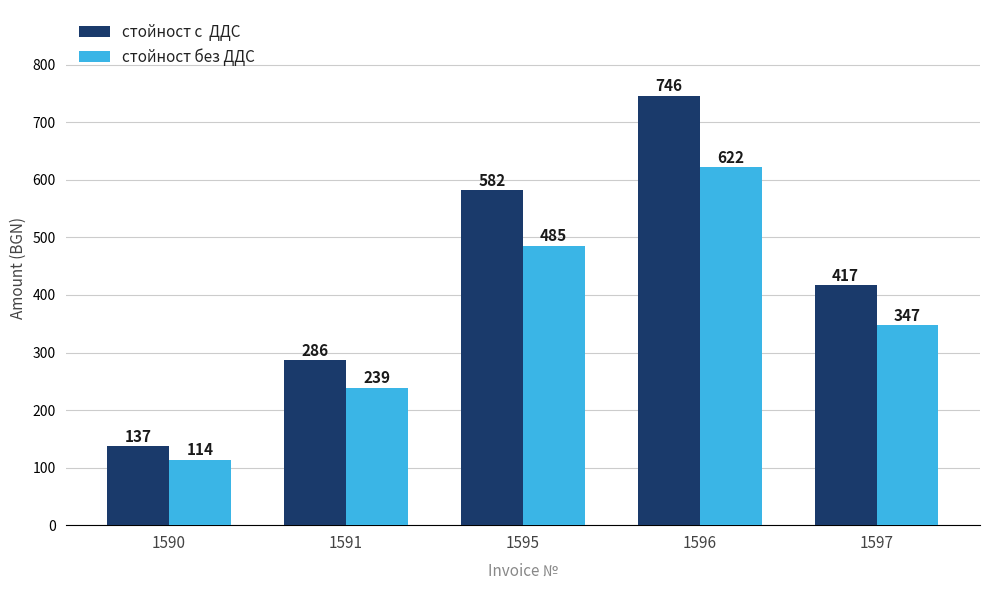

At which category is the sum across all series the highest?

1596